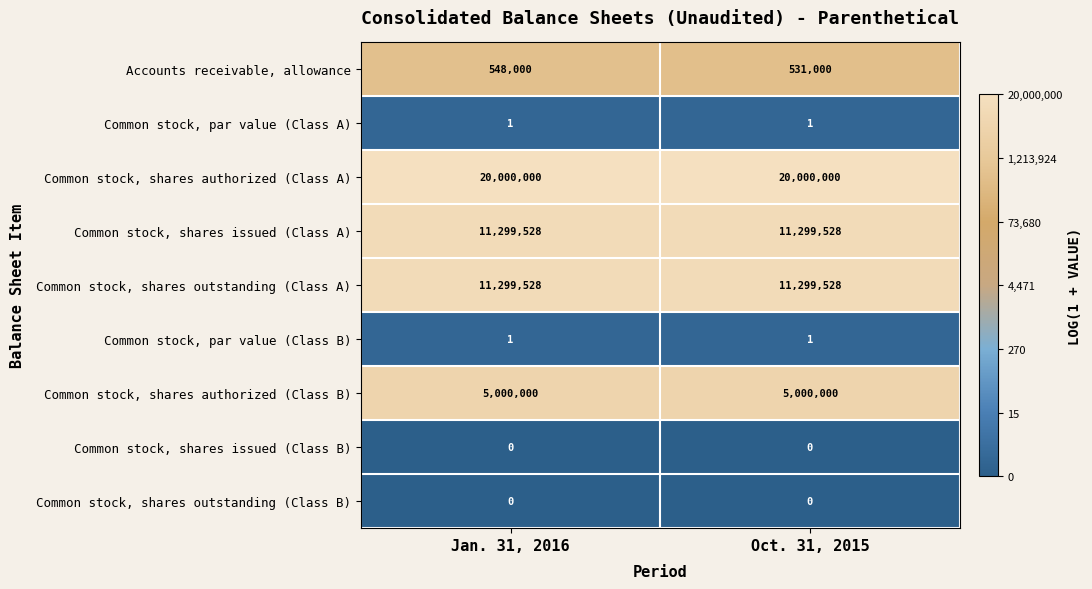

Reading right to left, list all the values displayed in this chart.

Accounts receivable, allowance: Oct. 31, 2015=531000	Jan. 31, 2016=548000
Common stock, par value (Class A): Oct. 31, 2015=1	Jan. 31, 2016=1
Common stock, shares authorized (Class A): Oct. 31, 2015=20000000	Jan. 31, 2016=20000000
Common stock, shares issued (Class A): Oct. 31, 2015=11299528	Jan. 31, 2016=11299528
Common stock, shares outstanding (Class A): Oct. 31, 2015=11299528	Jan. 31, 2016=11299528
Common stock, par value (Class B): Oct. 31, 2015=1	Jan. 31, 2016=1
Common stock, shares authorized (Class B): Oct. 31, 2015=5000000	Jan. 31, 2016=5000000
Common stock, shares issued (Class B): Oct. 31, 2015=0	Jan. 31, 2016=0
Common stock, shares outstanding (Class B): Oct. 31, 2015=0	Jan. 31, 2016=0